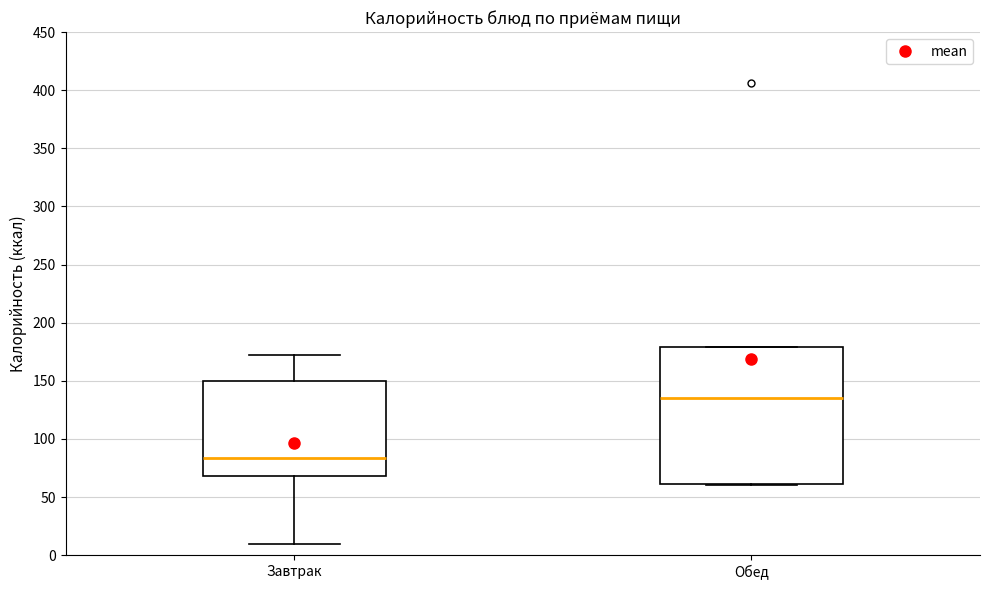

Reading left to right, read every box against the y-axis: the position of its median line, the range the box covers, and the ends of its whiskers. The values are not printed on the chart, so give them approximately, as read against the axis.

Завтрак: median 85, box 70 to 150, whiskers 10 to 170
Обед: median 135, box 60 to 180, whiskers 60 to 180